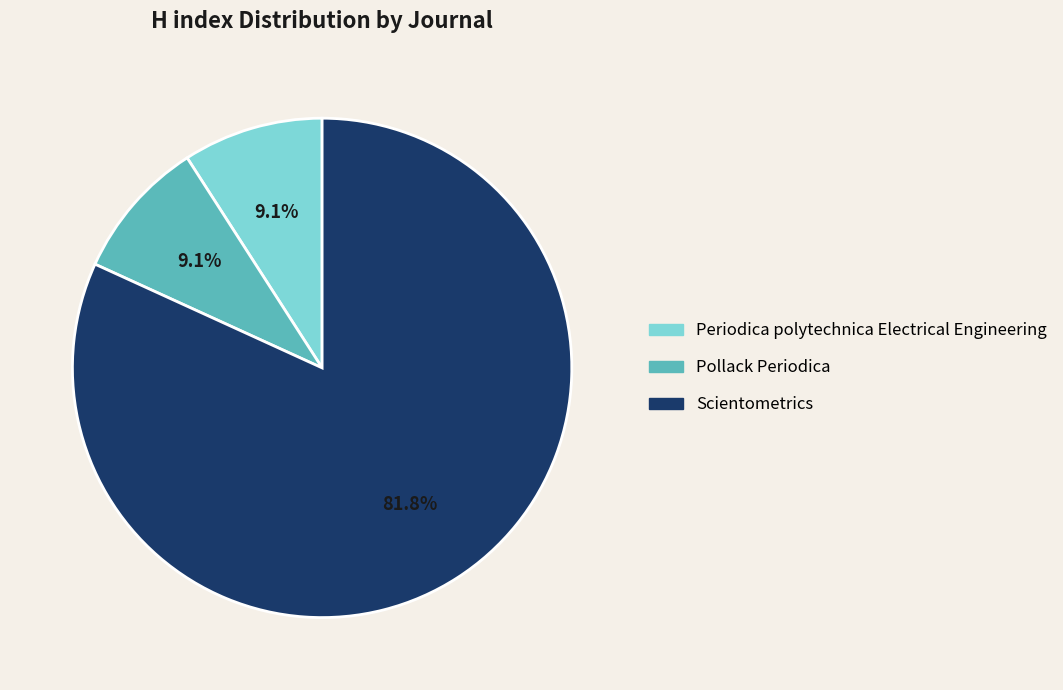

What is the largest slice in the pie chart?

Scientometrics